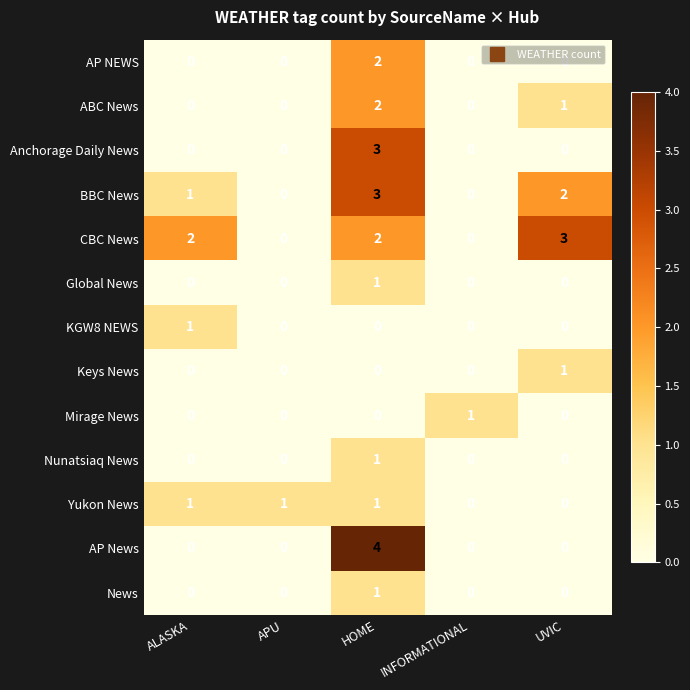

True or false: News has a value of 1 at HOME.

True